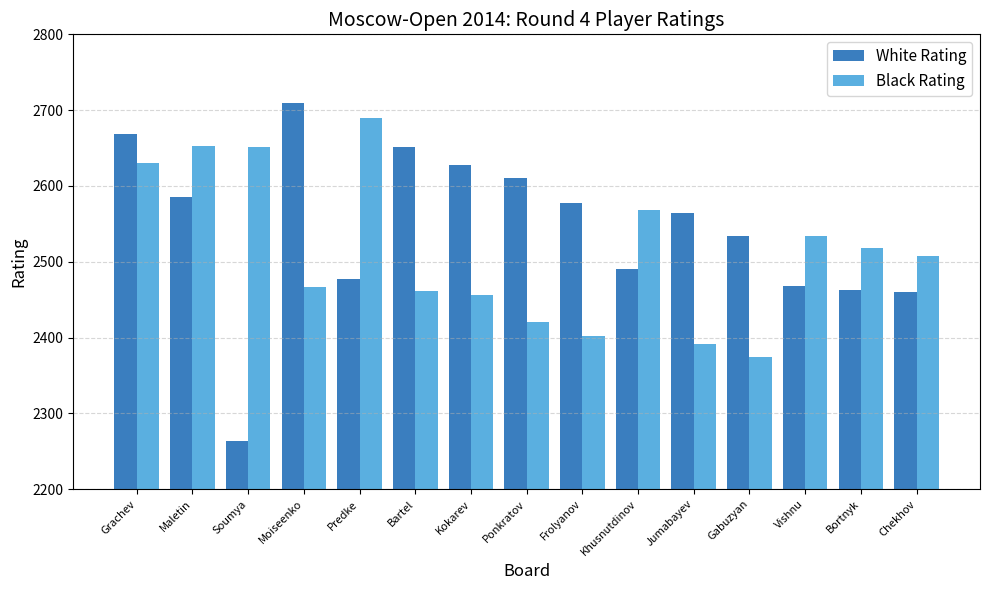

List the series in order of their overall mean, lowest first.

Black Rating, White Rating